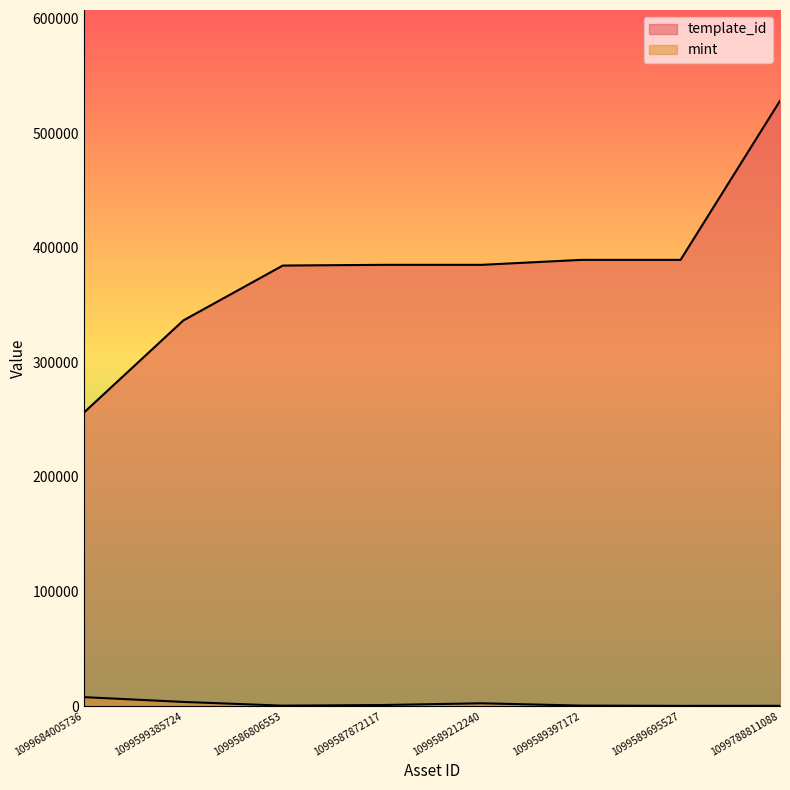

The value of mint at 1099587872117 is 897. True or false?

True